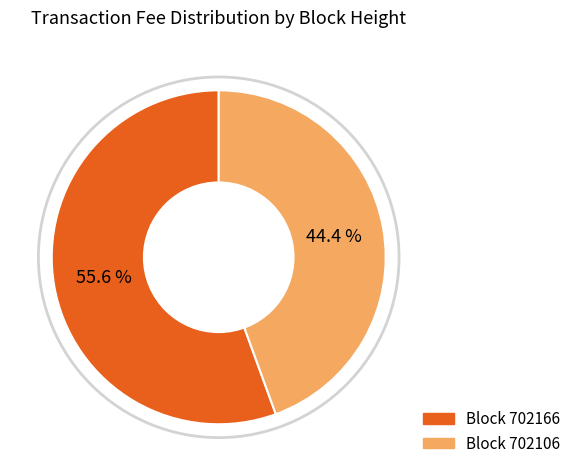

Is there any slice that represents more than half of the pie?

Yes